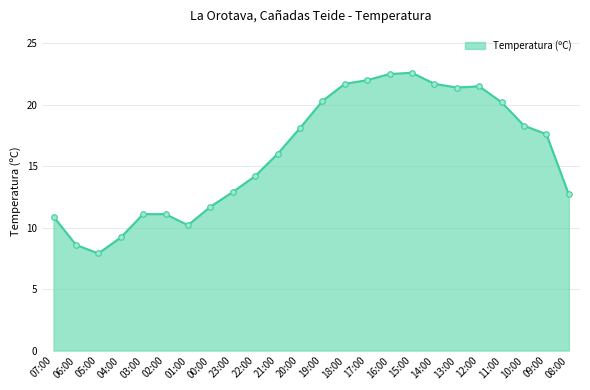

How many lines are shown in the chart?

1